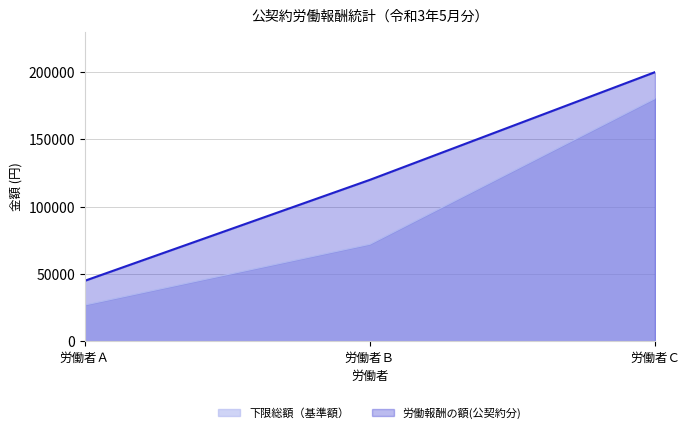

How many 労働報酬の額(公契約分) values are between 45000 and 200000?

3